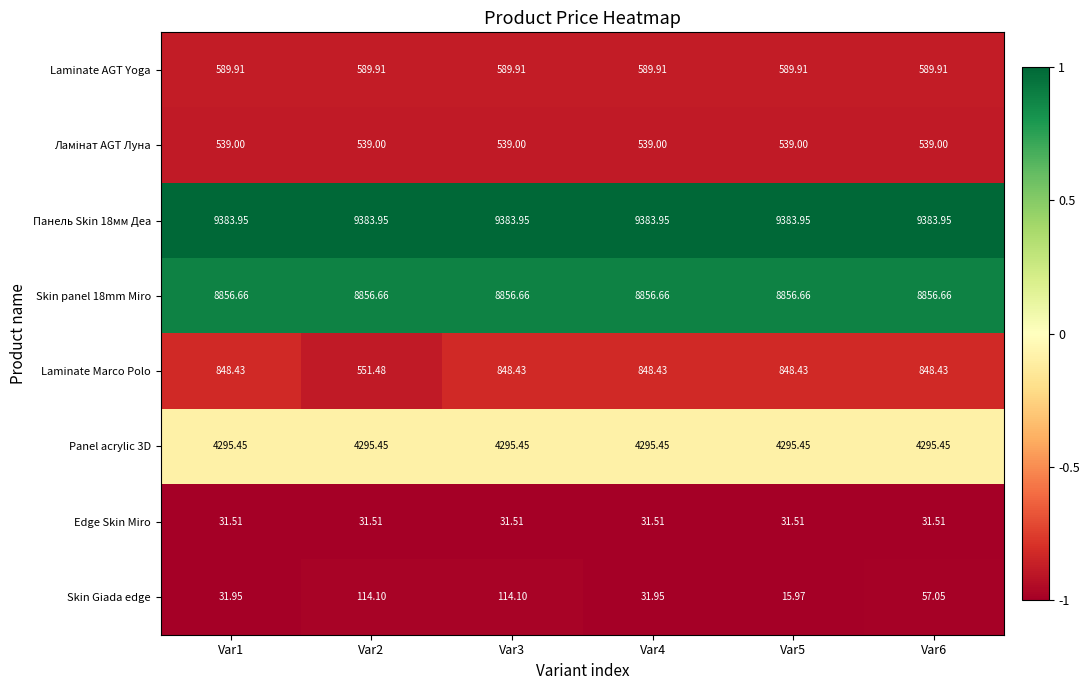

Which series changed the most between Var1 and Var6?

Skin Giada edge